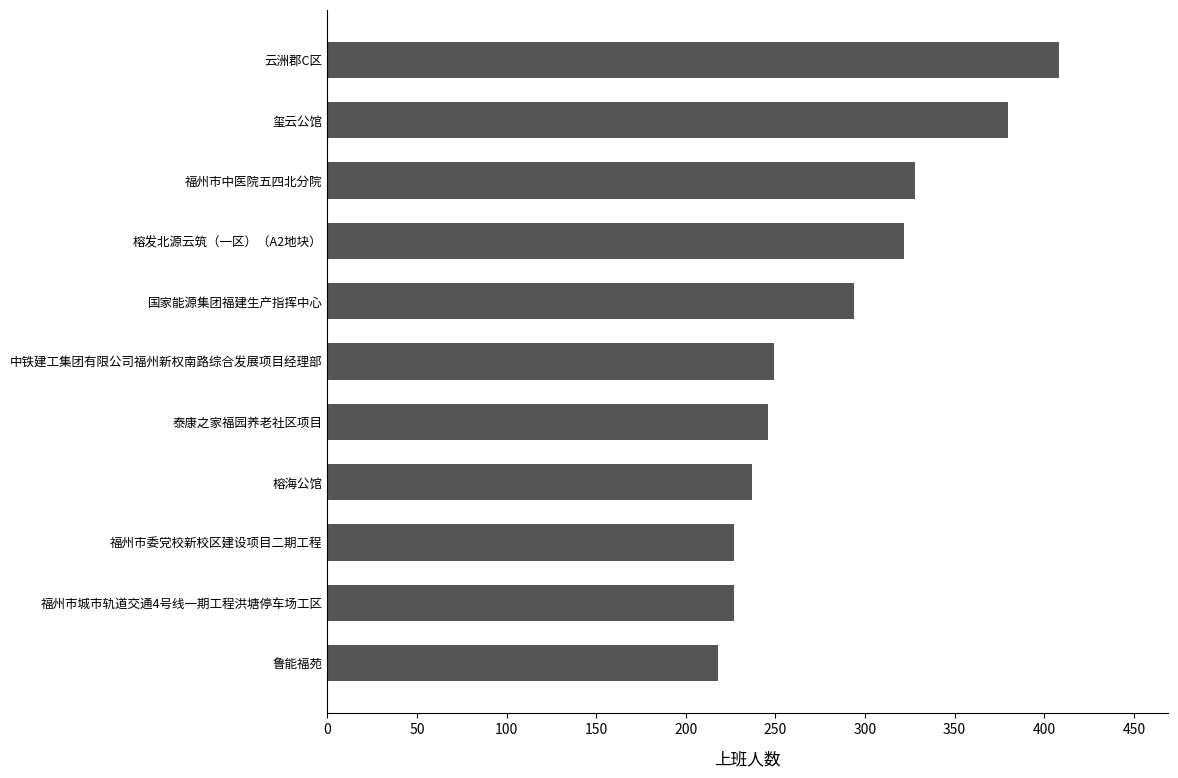

What is the smallest value displayed?

218